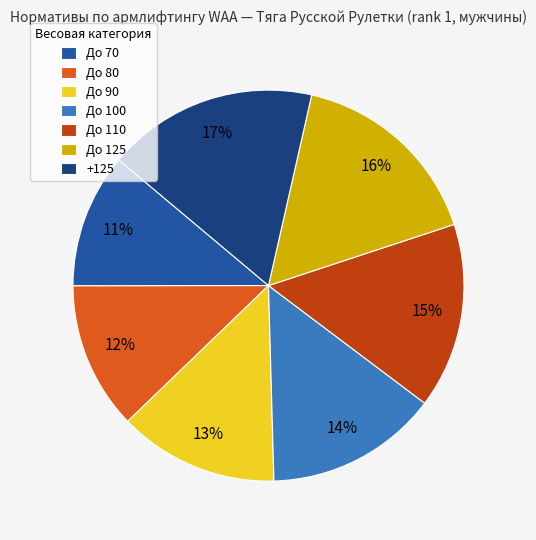

True or false: +125 accounts for 8% of the total.

False